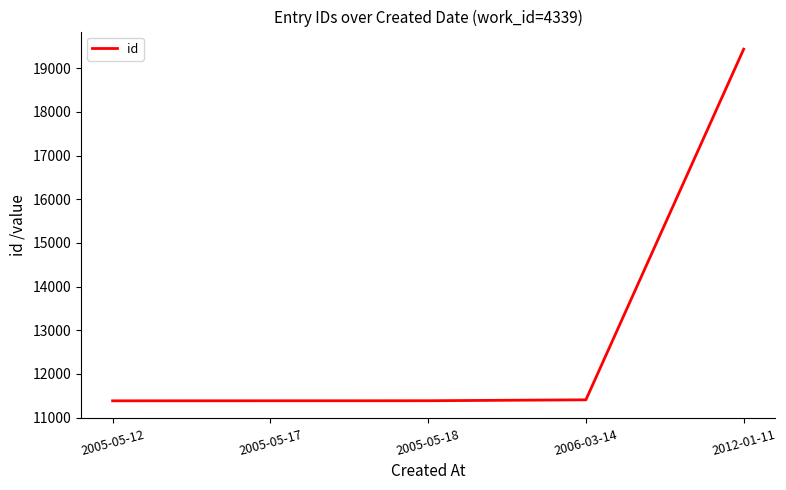

At which label is the value closest to 15410?

2006-03-14